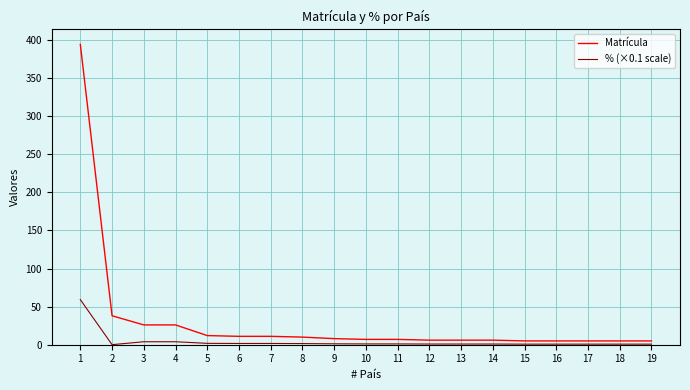

Rank the series by their average value, from highest to lowest.

Matrícula, % (×0.1 scale)